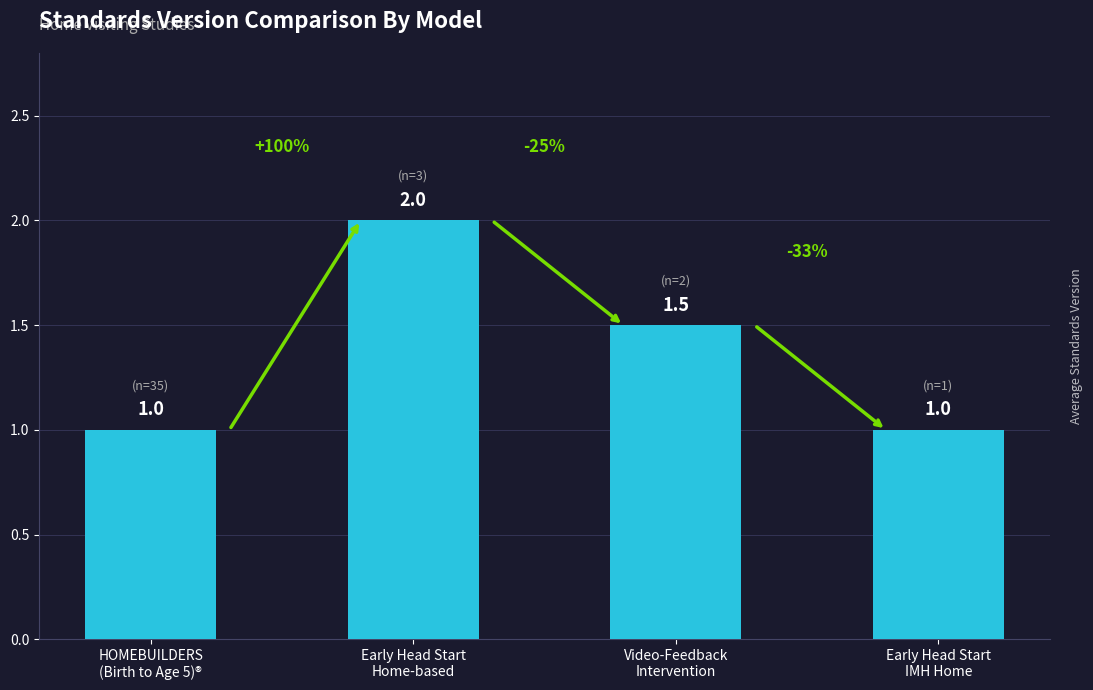

The value at Early Head Start
IMH Home is 0.5. True or false?

False